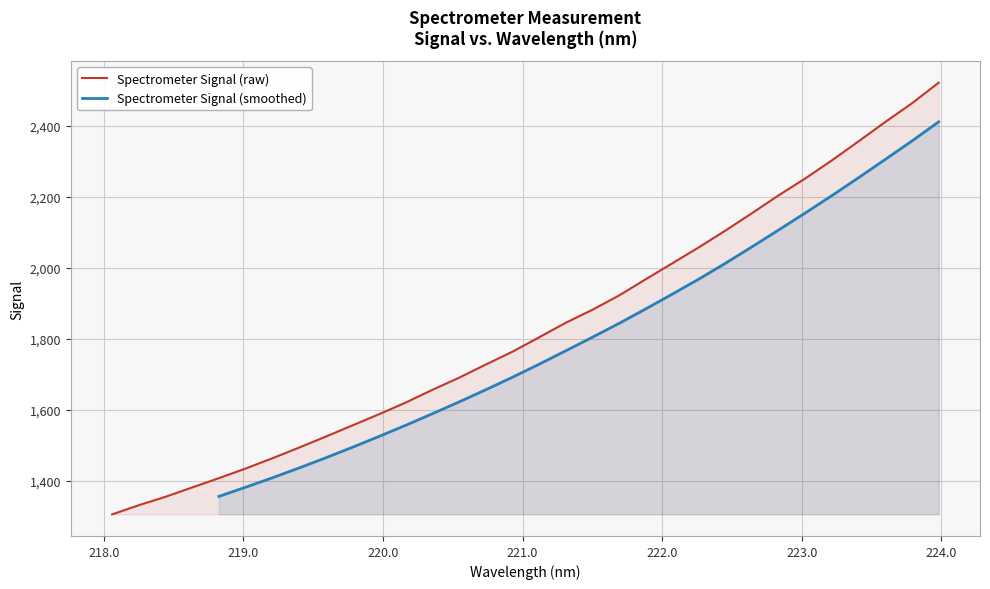

What is the difference between the values at 218.8244 and 218.442?

52.5